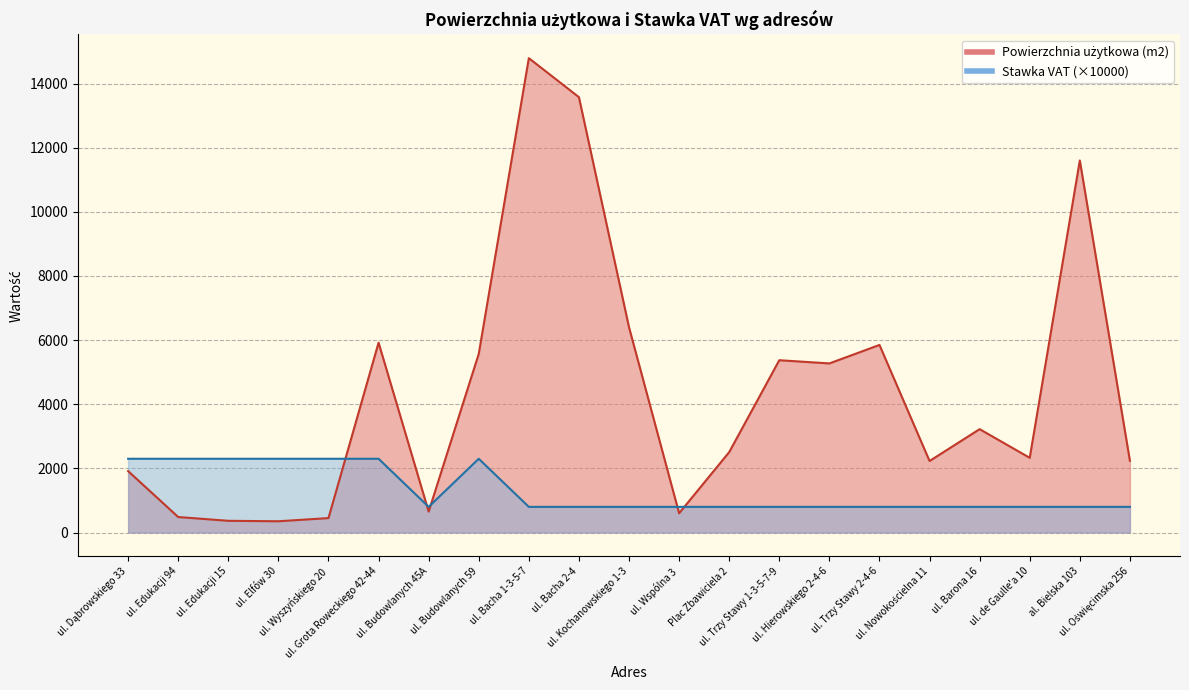

True or false: Stawka VAT has more than 0 points higher than both neighbors.

True